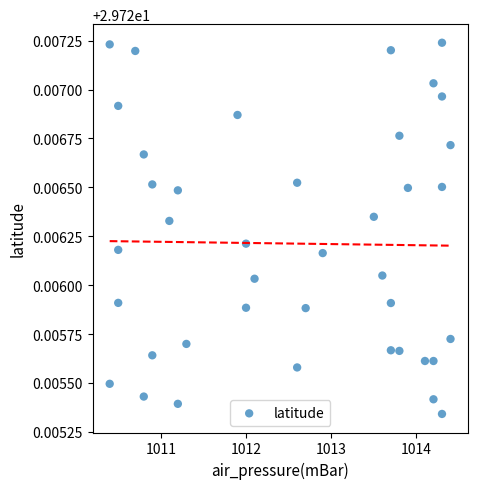

What is the range of X values (max minus min)?

4.0